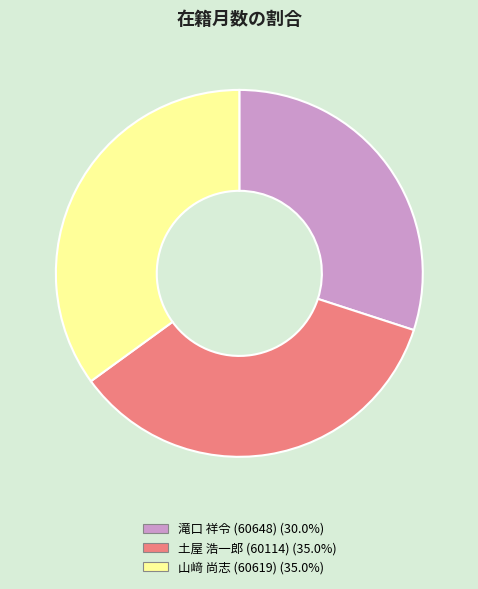

Does 滝口 祥令 (60648) represent more than half of the total?

No